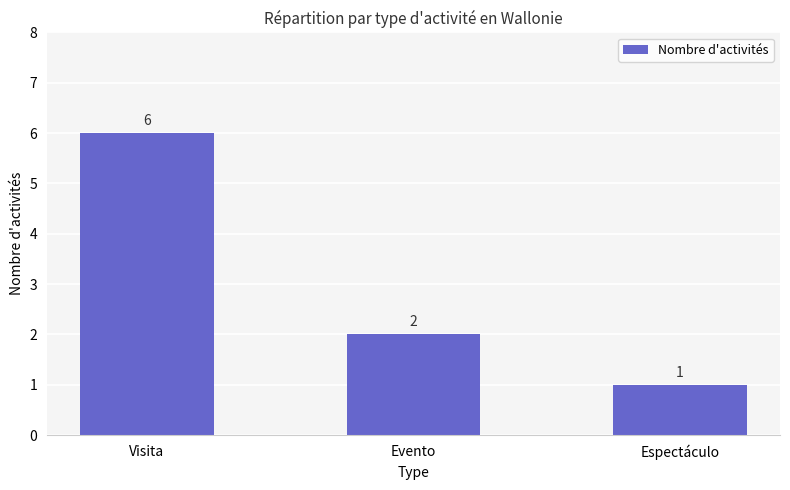

How many categories are shown in the chart?

3